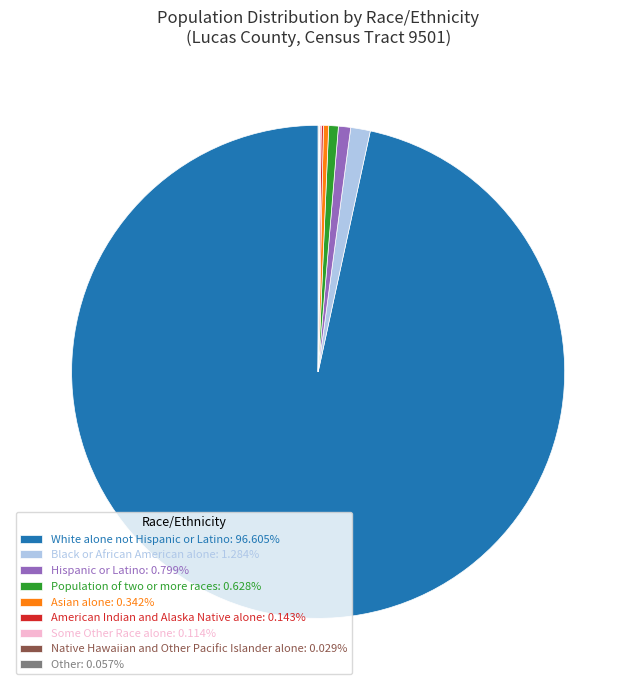

Which slice is the largest?

White alone not Hispanic or Latino